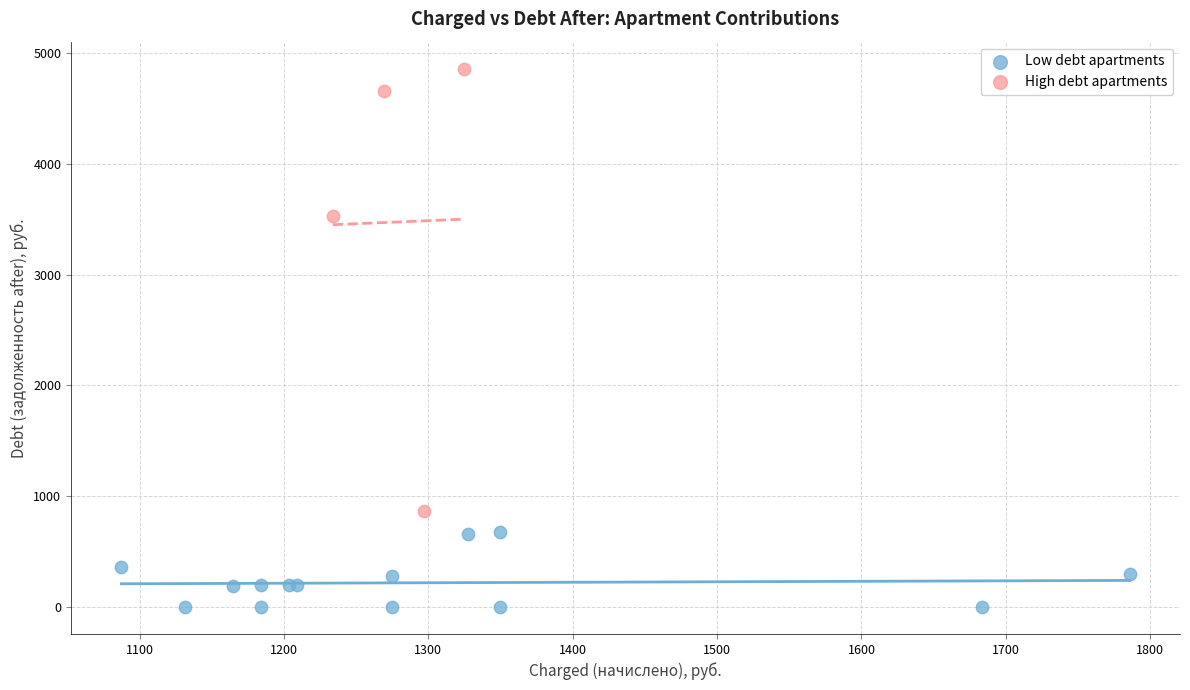

Which series reaches the minimum Y coordinate?

Low debt apartments